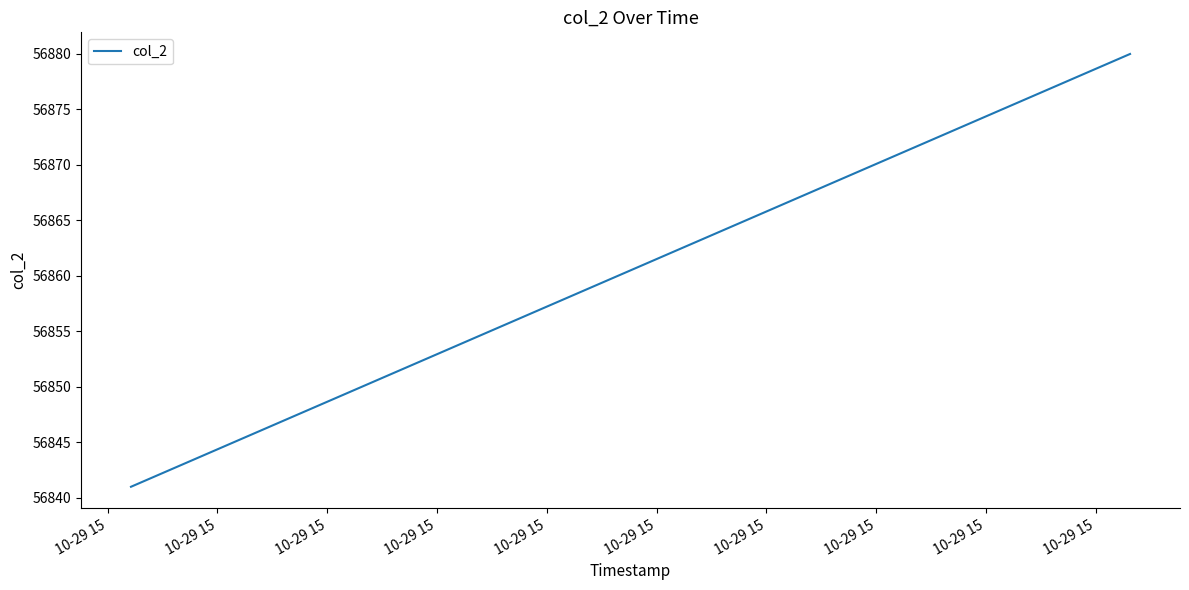

What is the maximum value shown in the chart?

56880